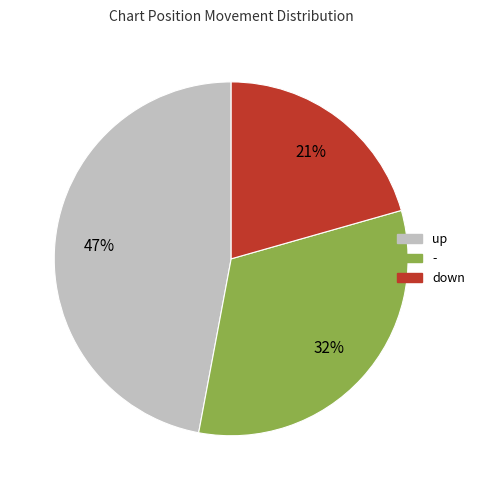

Does up account for over 50% of the chart?

No